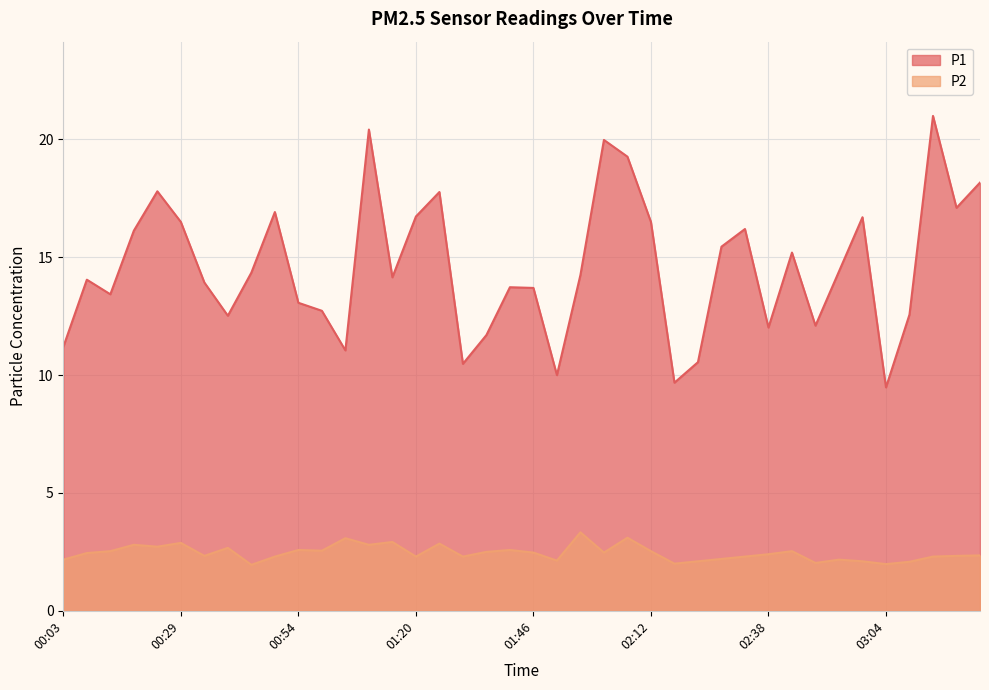

What is the spread (max minus min) of values at 00:24?

15.1